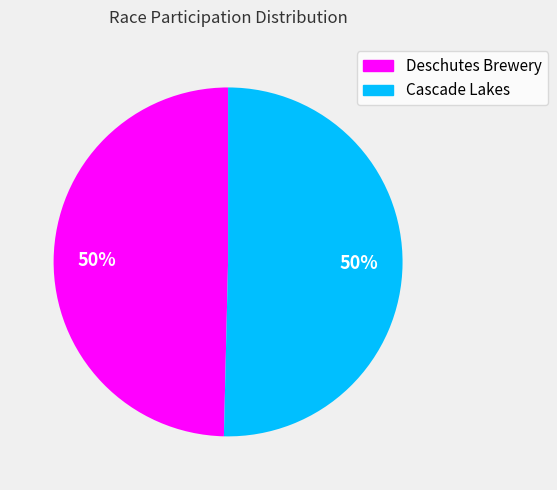

Is it true that Cascade Lakes is 50% of the pie?

True